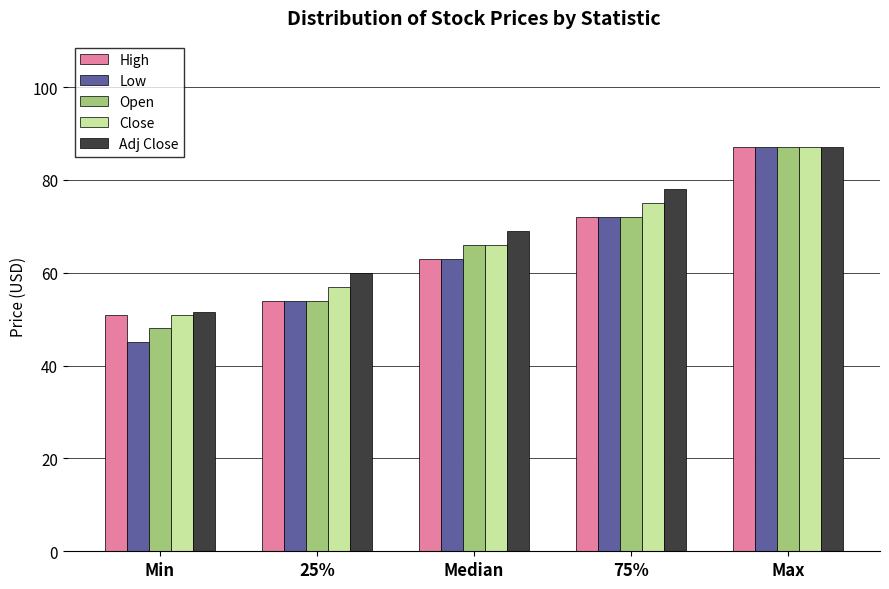

Reading left to right, list all the values displayed in this chart.

High: 51.0	54.0	63.0	72.0	87.0
Low: 45.0	54.0	63.0	72.0	87.0
Open: 48.0	54.0	66.0	72.0	87.0
Close: 51.0	57.0	66.0	75.0	87.0
Adj Close: 51.6	60.0	69.0	78.0	87.0